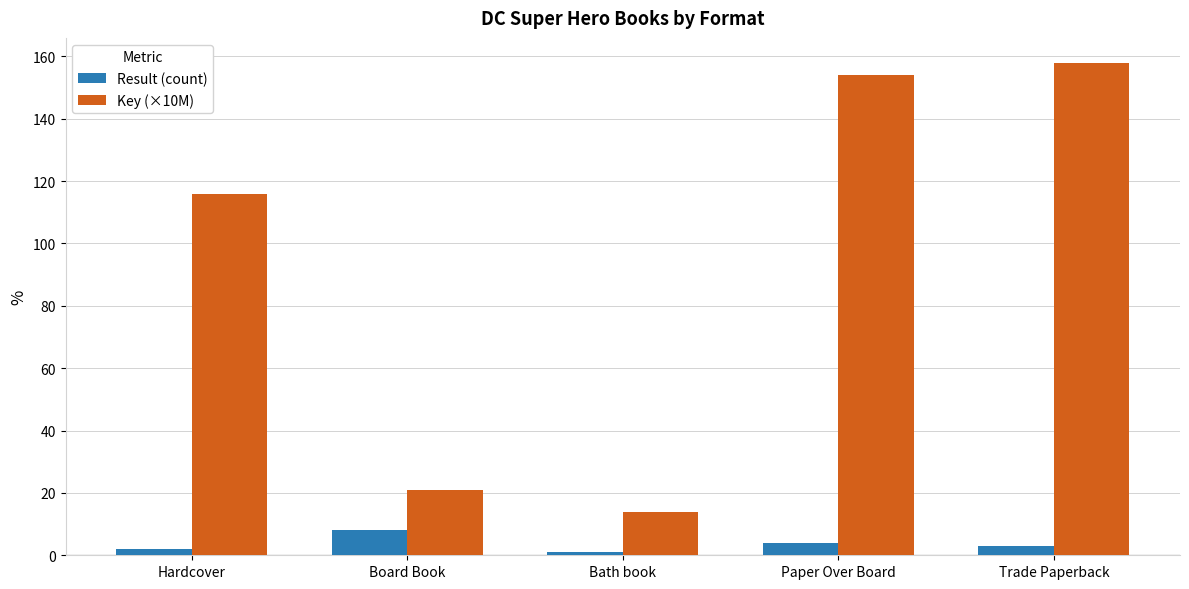

Rank the series at Bath book from lowest to highest value.

Result (count), Key (×10M)